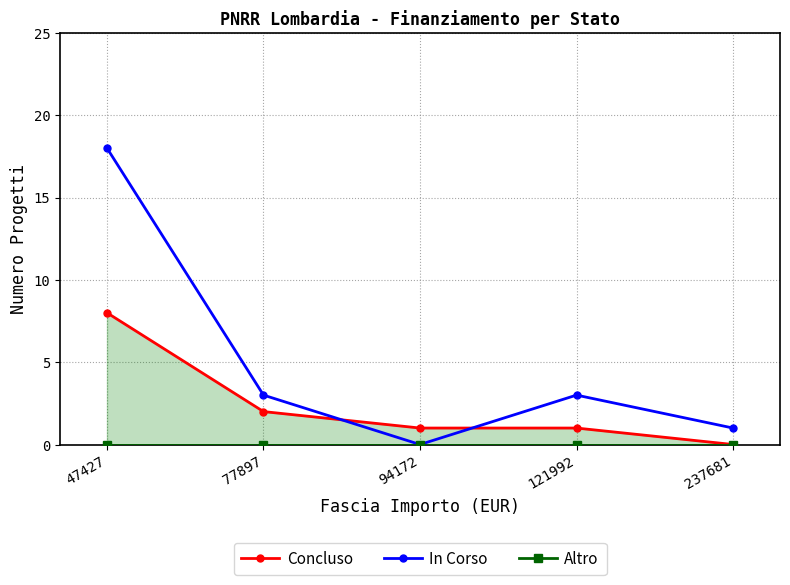

True or false: In Corso and Altro cross at least once.

False